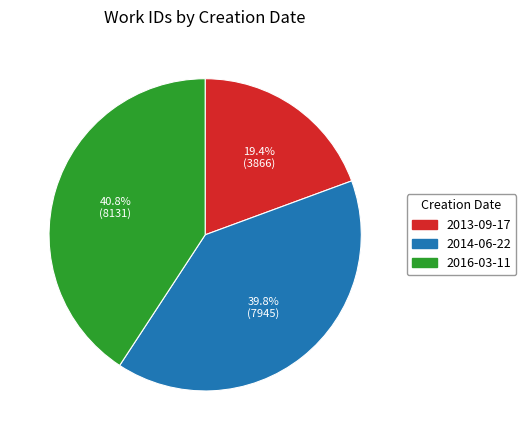

How much of the chart is everything except 2013-09-17?

80.6%